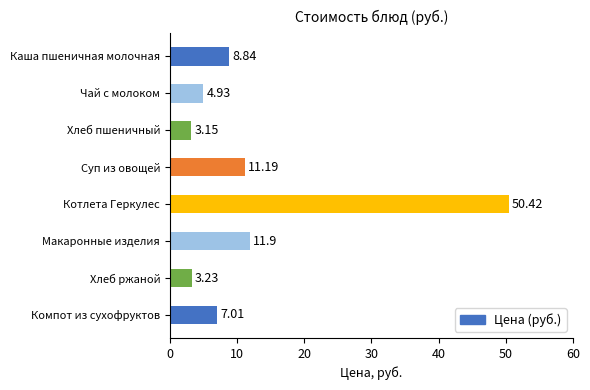

What is the label of the 8th bar from the bottom?

Каша пшеничная молочная